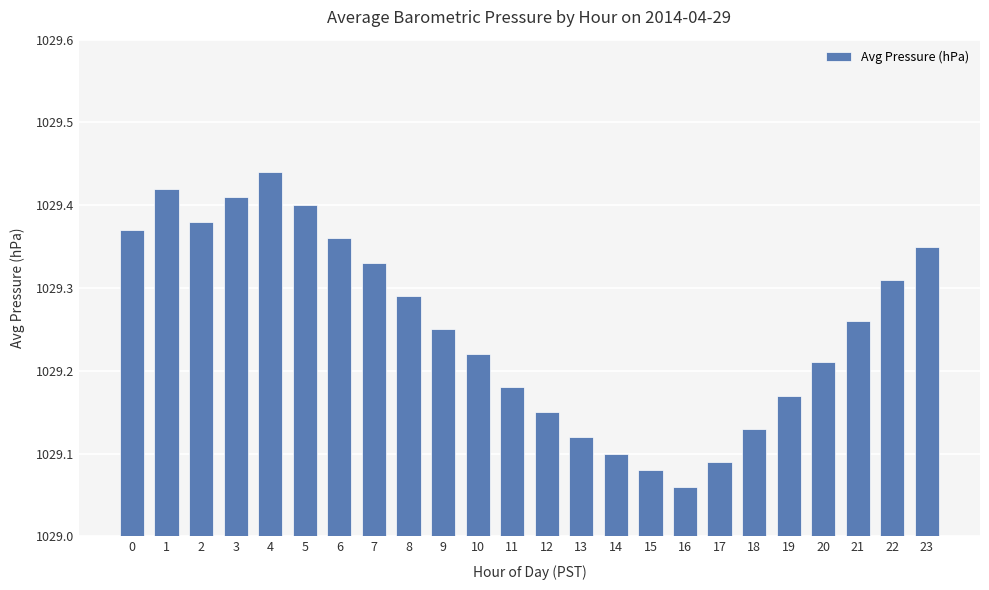

Reading left to right, list all the values displayed in this chart.

0=0.4	1=0.4	2=0.4	3=0.4	4=0.4	5=0.4	6=0.4	7=0.3	8=0.3	9=0.2	10=0.2	11=0.2	12=0.2	13=0.1	14=0.1	15=0.1	16=0.1	17=0.1	18=0.1	19=0.2	20=0.2	21=0.3	22=0.3	23=0.3